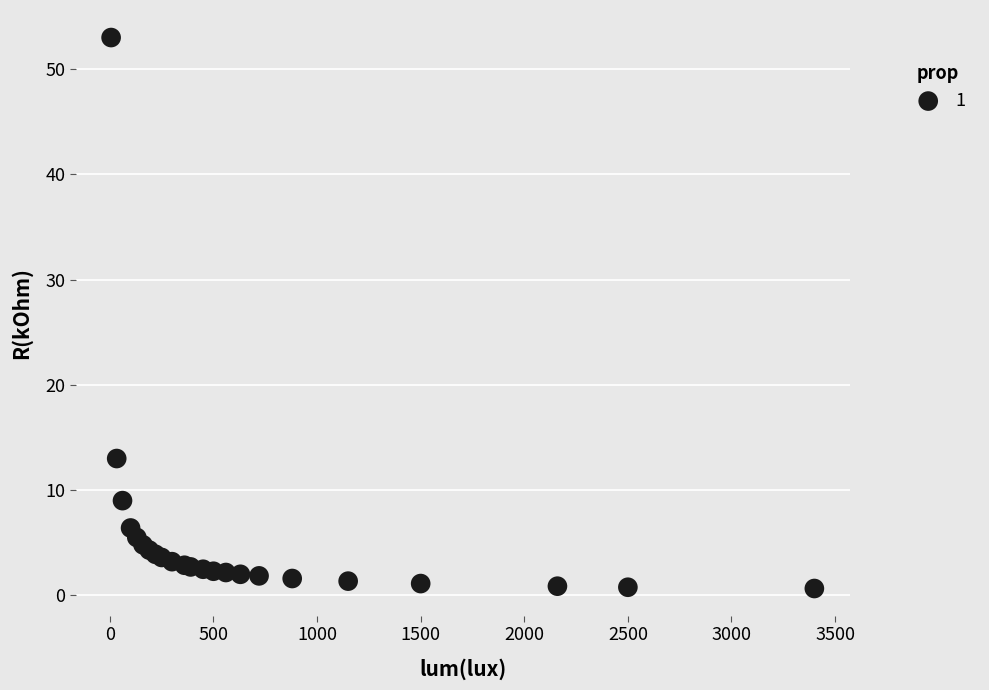

What Y value in the scatter plot is closest to 26?

13.0